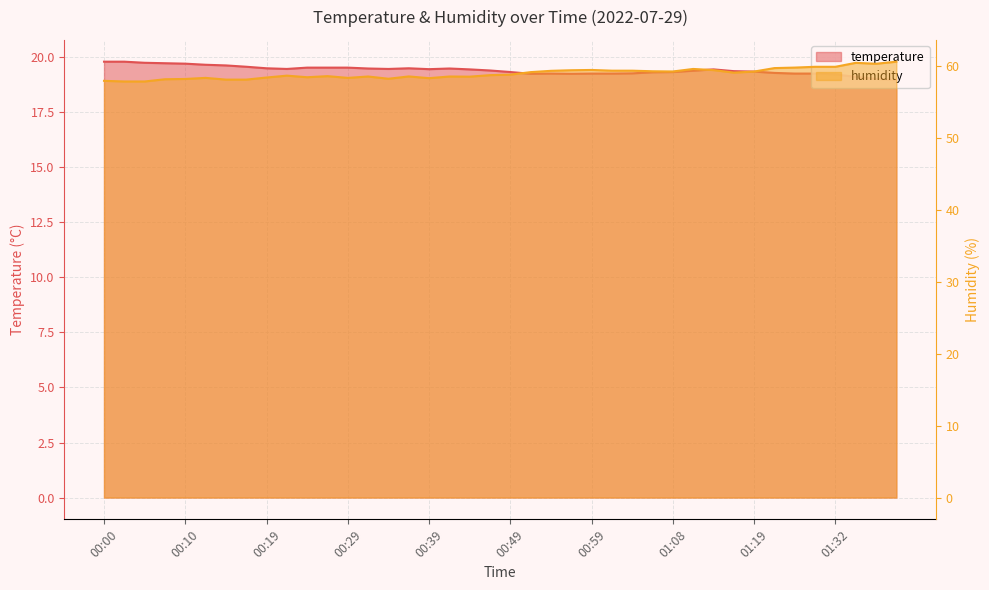

The temperature series shows 30.4 at 01:32. True or false?

False